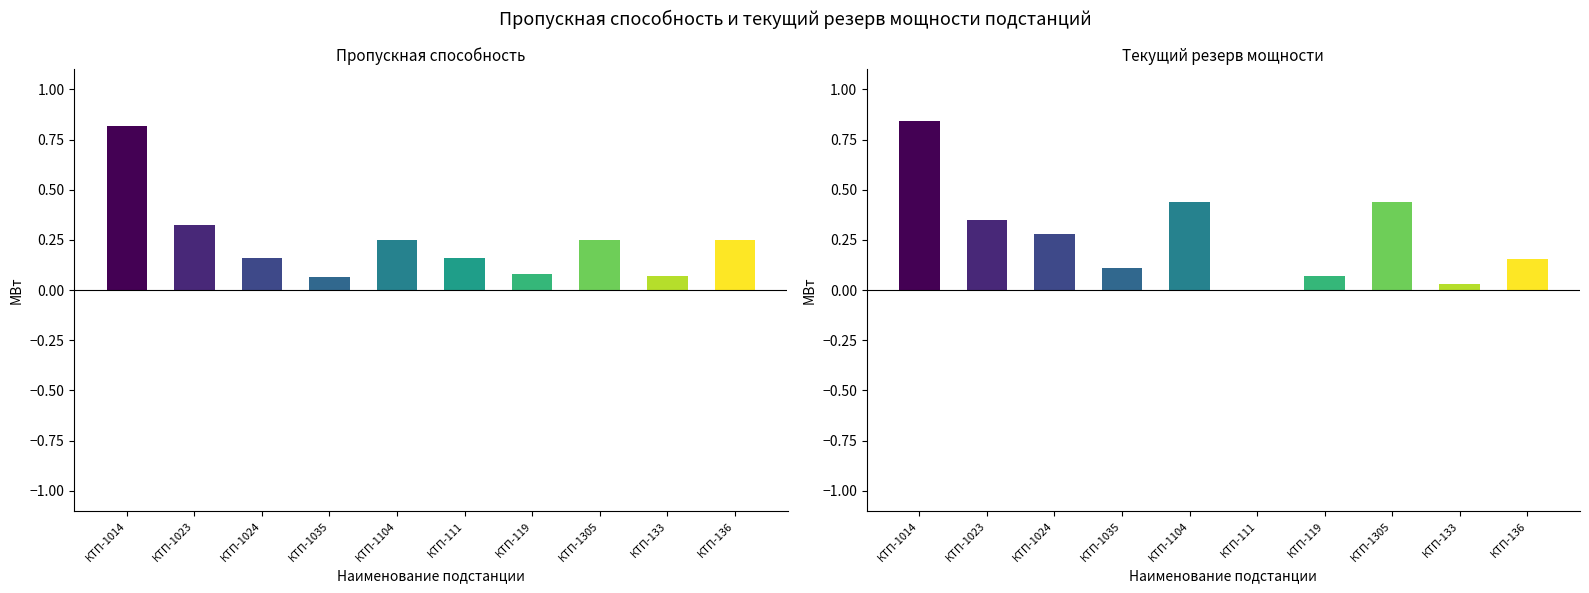

What is the label of the 10th bar from the right?

КТП-1014